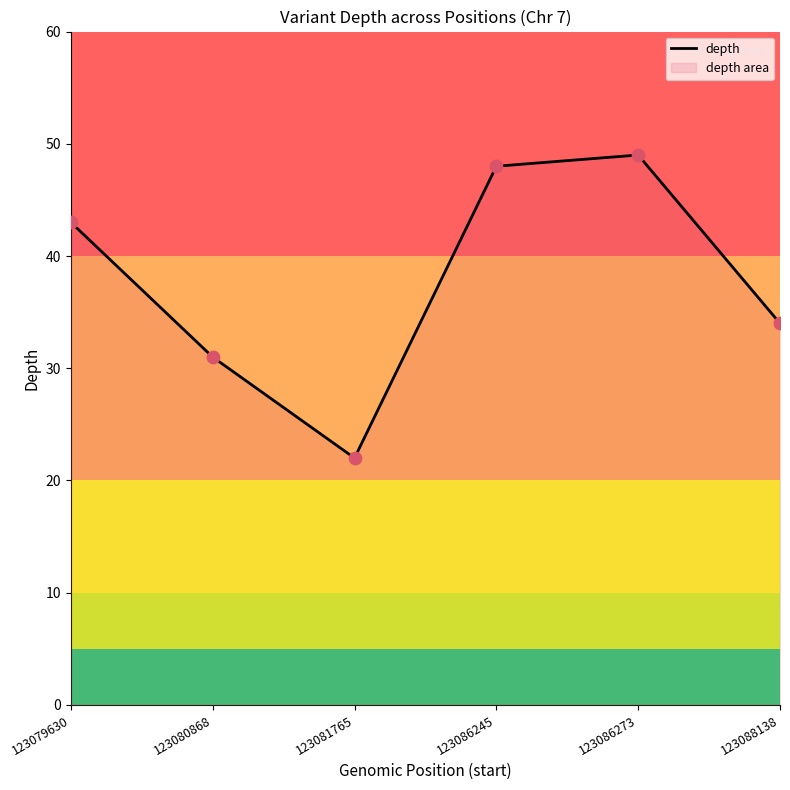

Which has a higher value, 123080868 or 123079630?

123079630